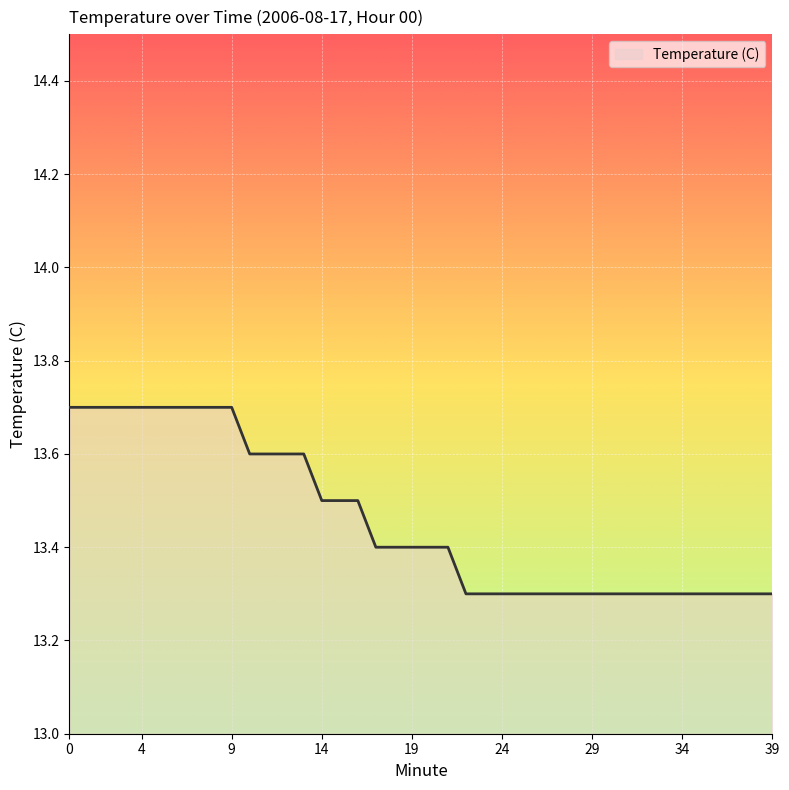

What is the smallest value displayed?

13.3